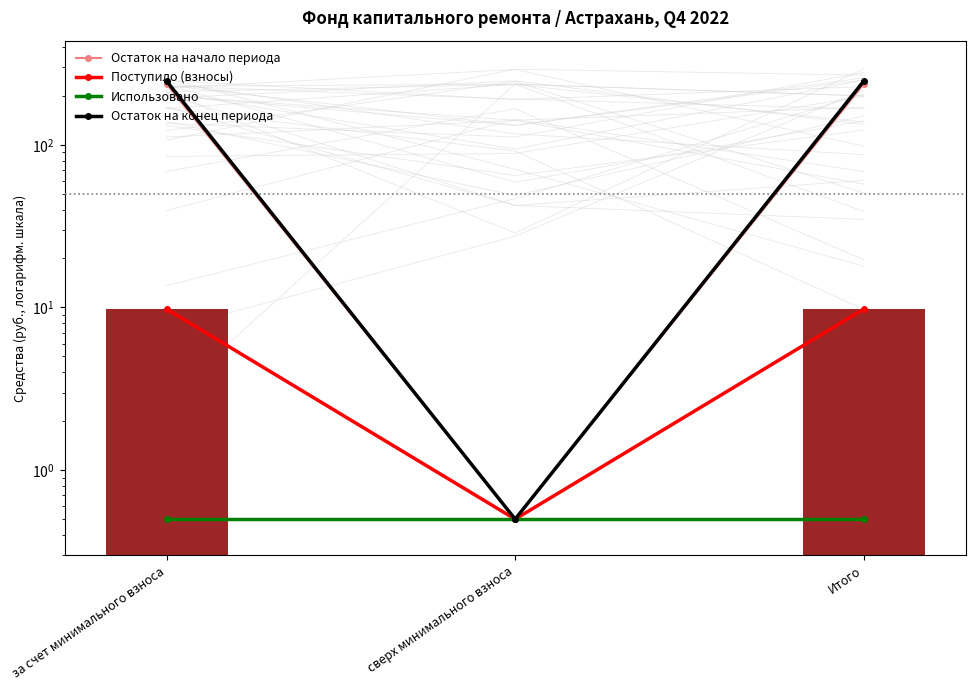

The Использовано series shows 0.5 at Итого. True or false?

True